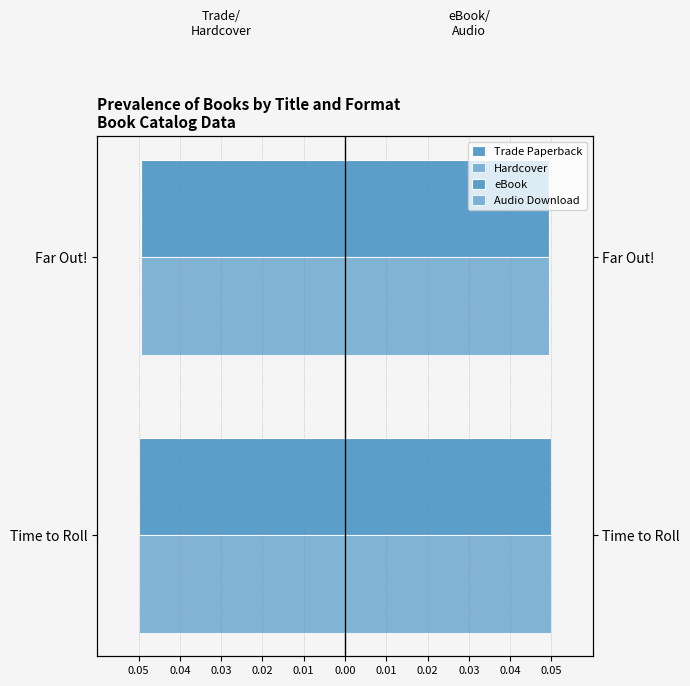

What is the greatest value displayed?

0.1